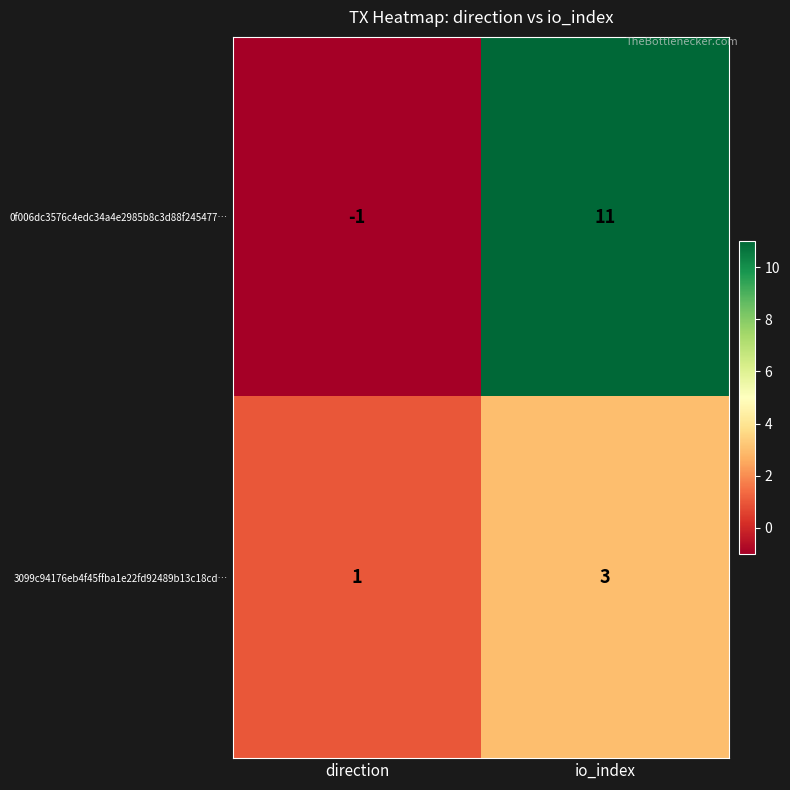

What is the maximum value shown in the chart?

11